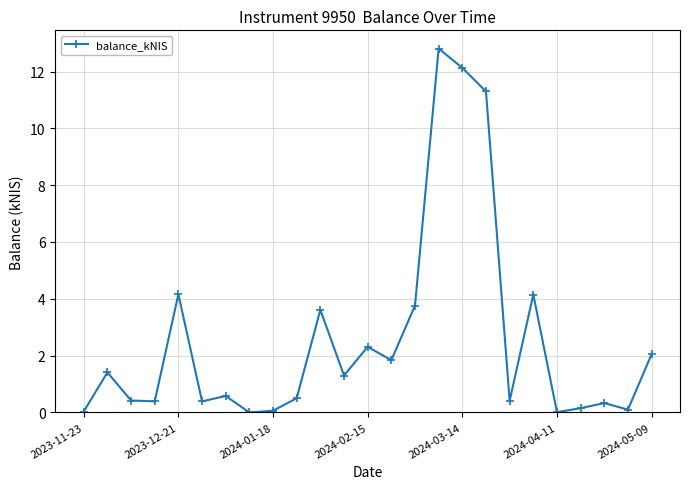

What is the greatest value displayed?

12.8